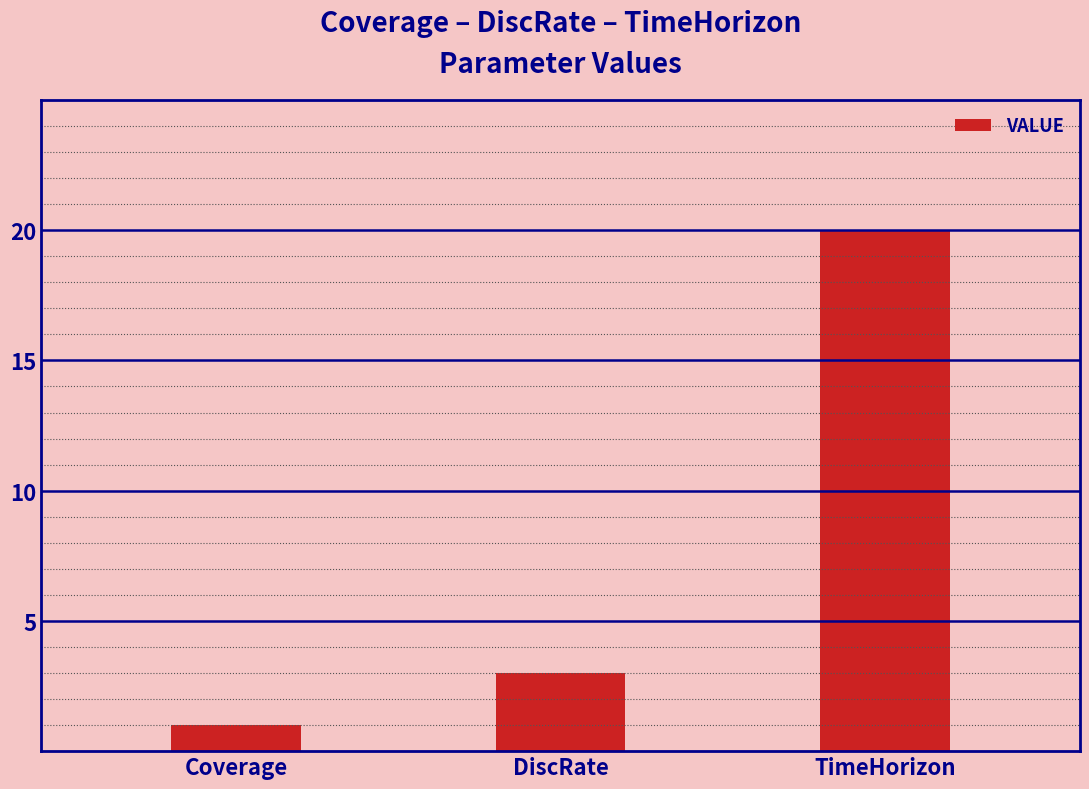

Rank the categories by value from lowest to highest.

Coverage, DiscRate, TimeHorizon